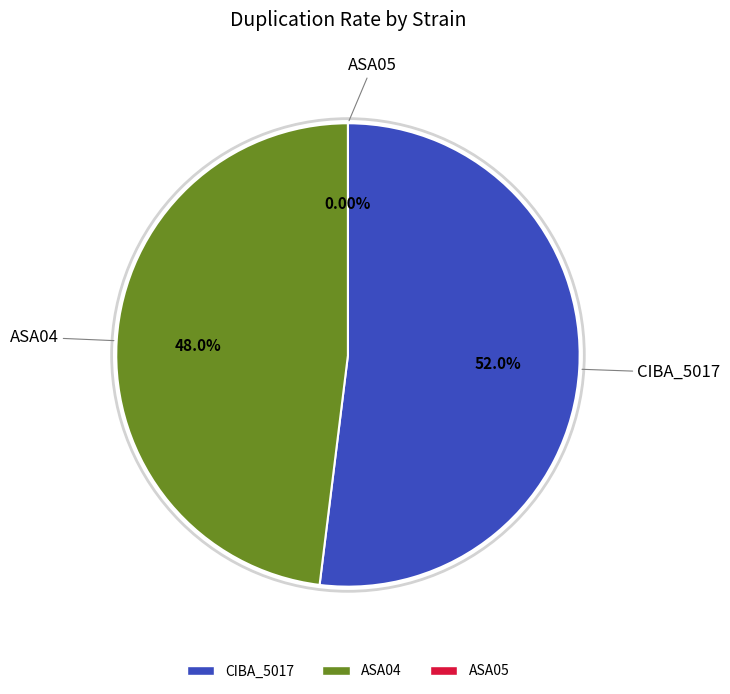

Between ASA05 and ASA04, which is larger?

ASA04